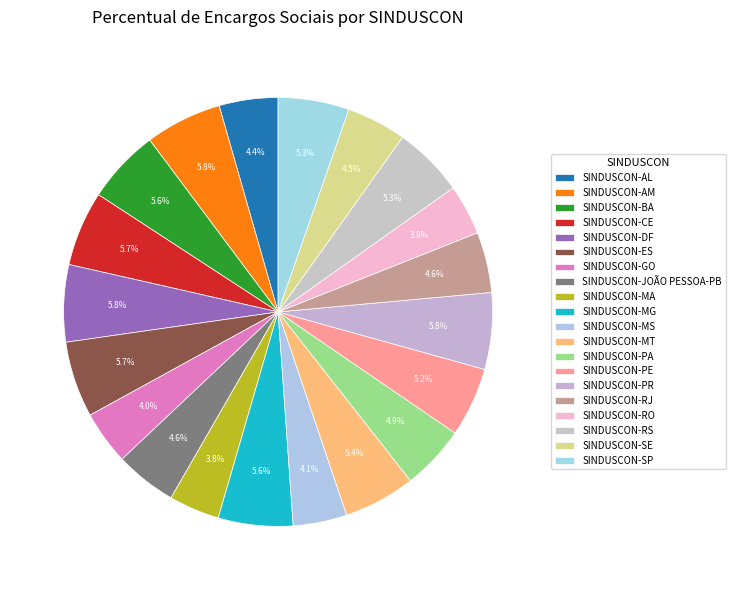

How many slices are in this pie chart?

20